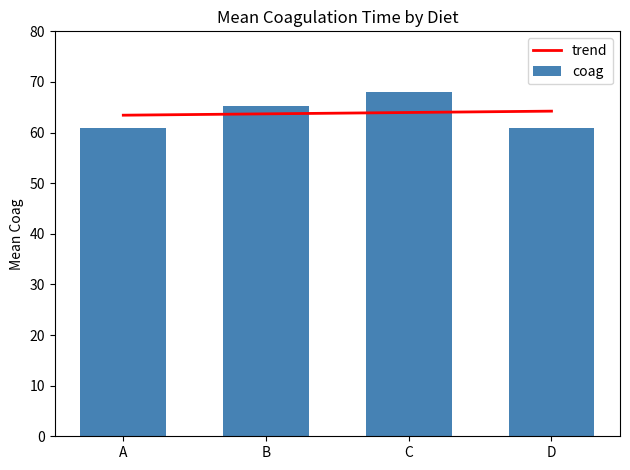

How many bars are there in total?

4